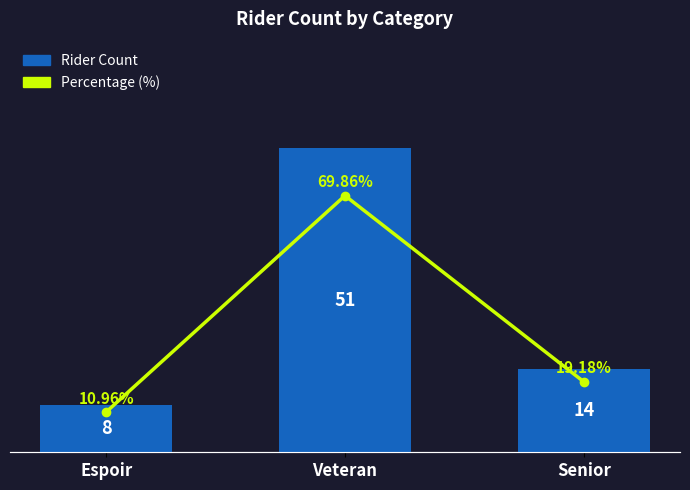

True or false: Rider Count has a value of 14.0 at Senior.

True